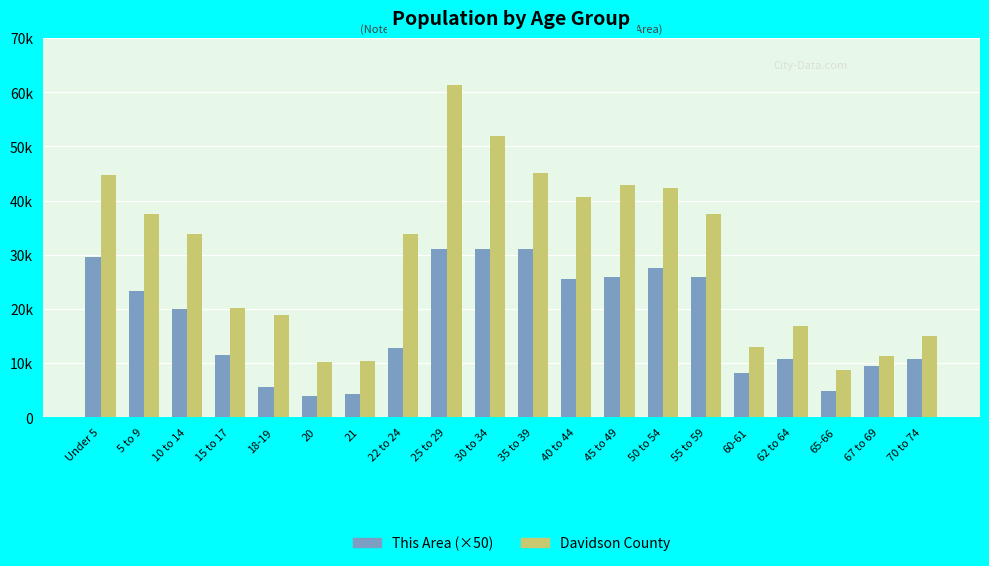

Does the chart contain any negative values?

No